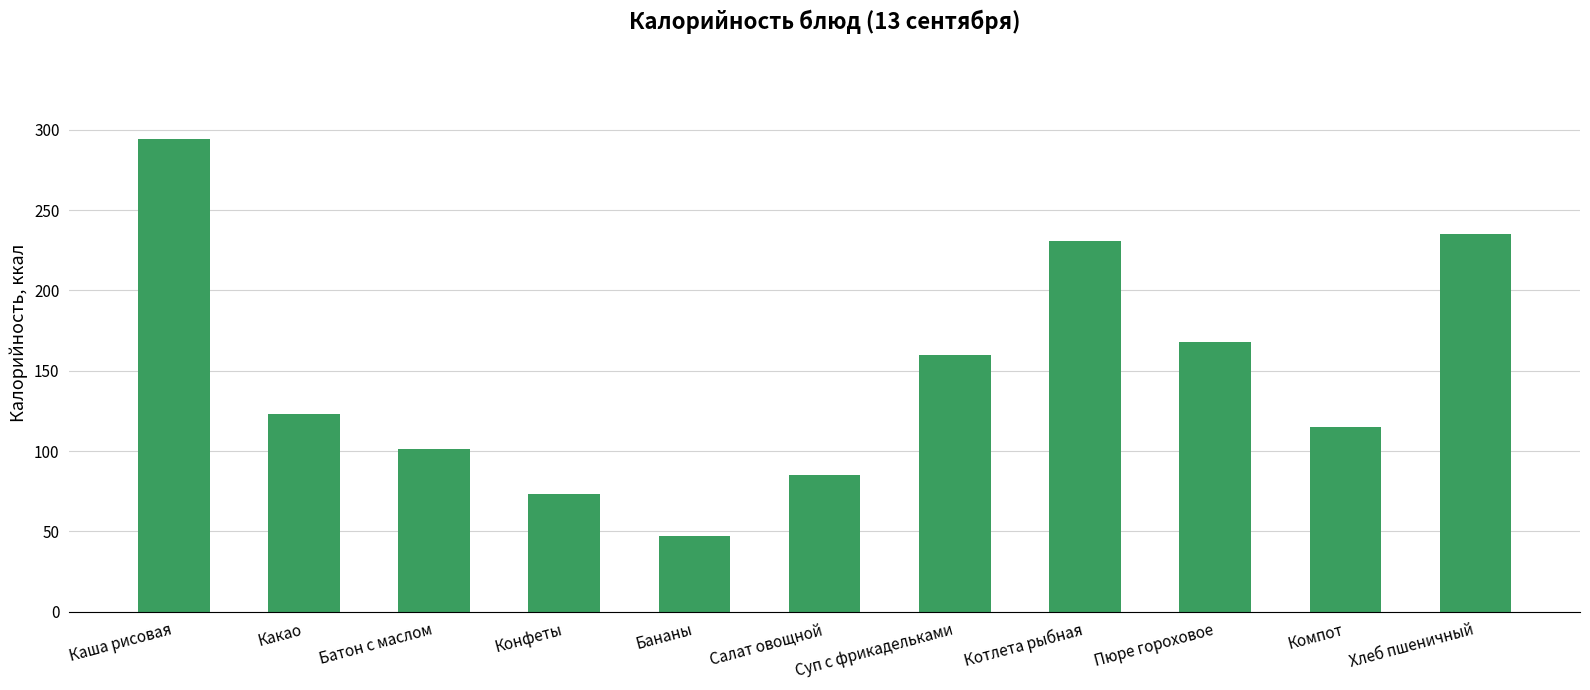

What is the ratio of the value at Суп с фрикадельками to the value at Салат овощной?

1.9